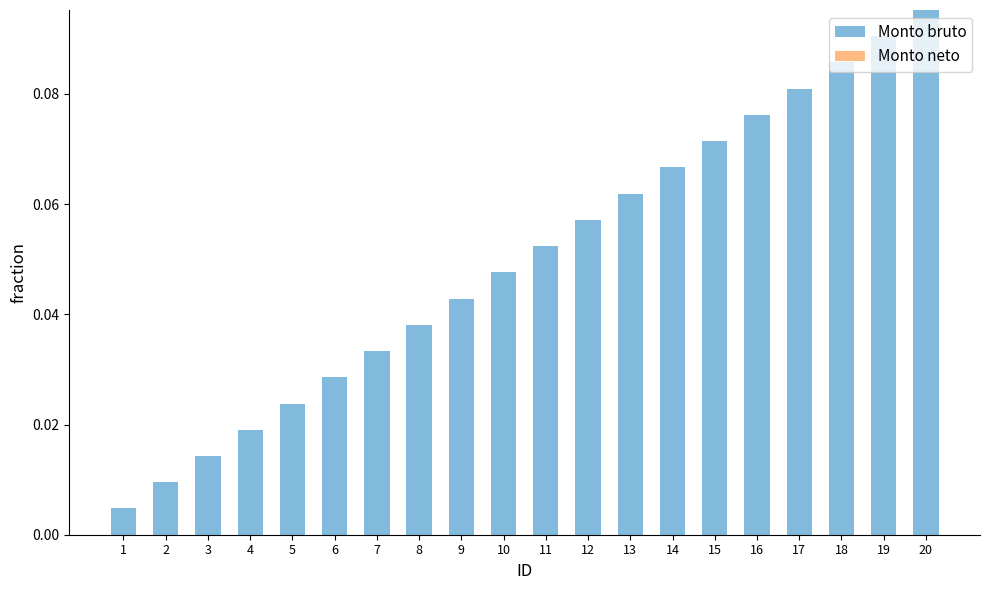

Rank the categories by value from lowest to highest.

1, 2, 3, 4, 5, 6, 7, 8, 9, 10, 11, 12, 13, 14, 15, 16, 17, 18, 19, 20